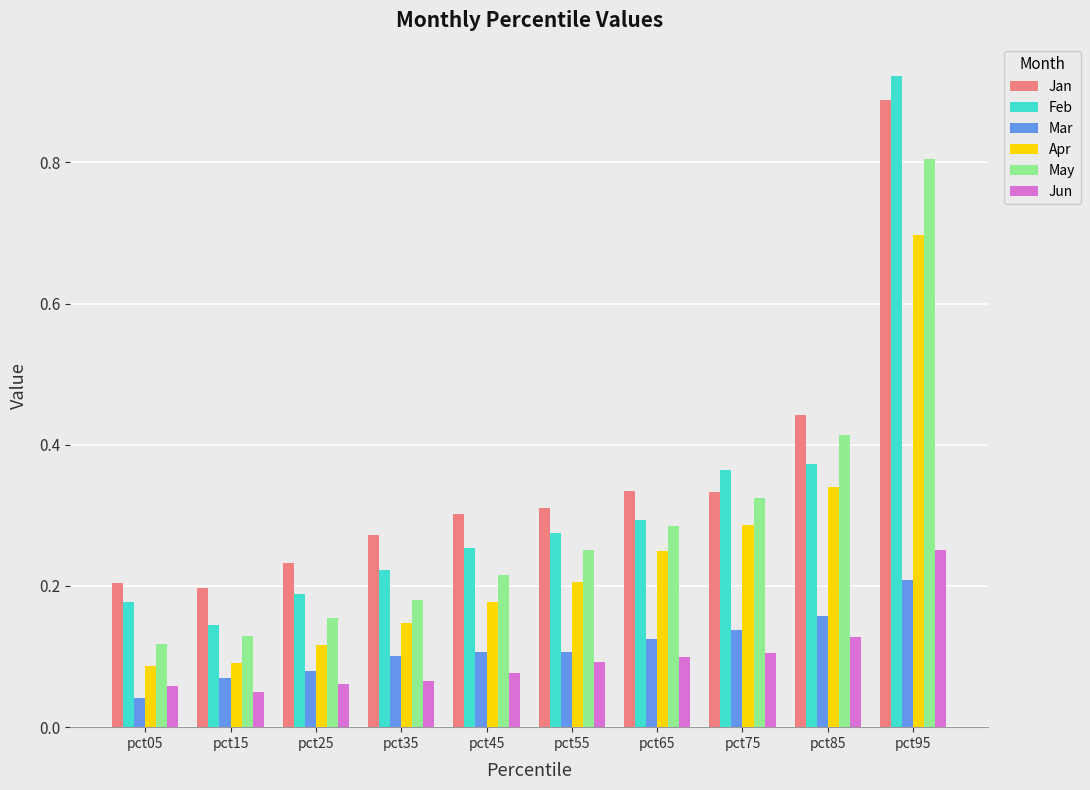

Is it true that Apr equals 0.5 at pct85?

False